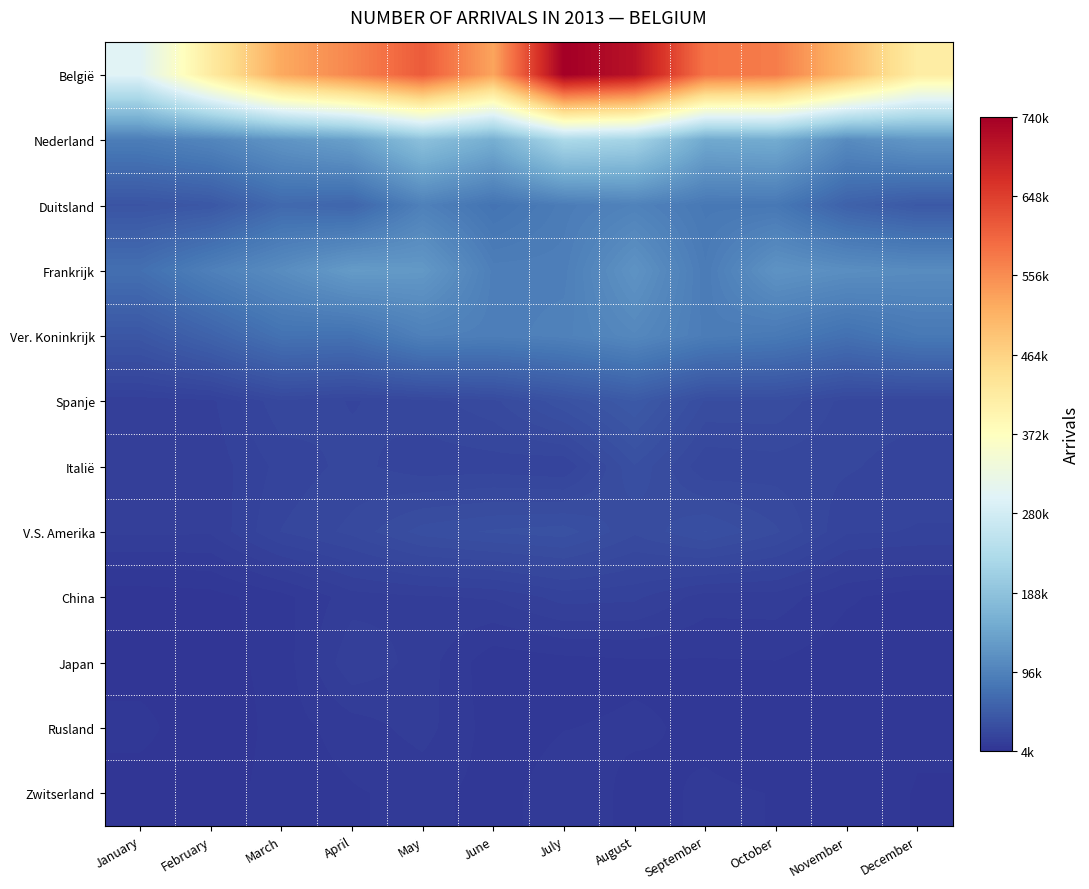

Reading left to right, list all the values displayed in this chart.

België: January=300943	February=417885	March=522749	April=563938	May=613252	June=528432	July=739717	August=710126	September=583295	October=573827	November=500377	December=413534
Nederland: January=89644	February=100493	March=119923	April=135338	May=184861	June=155407	July=228016	August=217474	September=147270	October=151496	November=107656	December=123042
Duitsland: January=40639	February=44424	March=65699	April=61028	May=94552	June=77390	July=88688	August=96423	September=83479	October=83336	November=56595	December=46067
Frankrijk: January=72665	February=93499	March=109544	April=128881	May=125768	June=91812	July=91728	August=118254	September=87930	October=118232	November=111902	December=108663
Ver. Koninkrijk: January=43203	February=57875	March=75961	April=75082	May=93712	June=91349	July=94836	August=103965	September=89306	October=85103	November=74071	December=83984
Spanje: January=16695	February=17631	March=26364	April=23829	May=25730	June=28919	July=38070	August=47185	September=32309	October=32239	November=25778	December=25405
Italië: January=17772	February=16506	March=22172	April=25047	May=22309	June=22609	July=21442	August=35343	September=24608	October=25481	November=24521	December=22442
V.S. Amerika: January=15982	February=15862	March=24186	April=27781	May=33990	June=36026	July=37053	August=30408	September=35702	October=30283	November=21621	December=21016
China: January=4990	February=5591	March=8630	April=14182	May=15117	June=15770	July=19545	August=18994	September=14065	October=14172	November=10137	December=8206
Japan: January=5210	February=5675	March=7831	April=17833	May=14170	June=7609	July=8540	August=9221	September=9395	October=9582	November=7778	December=9434
Rusland: January=7954	February=3952	March=8265	April=11061	May=13790	June=8284	July=9628	August=10067	September=9256	October=8297	November=7973	December=6935
Zwitserland: January=4982	February=5557	March=7999	April=9412	May=10554	June=8659	July=11140	August=9062	September=10001	October=9644	November=7270	December=6777